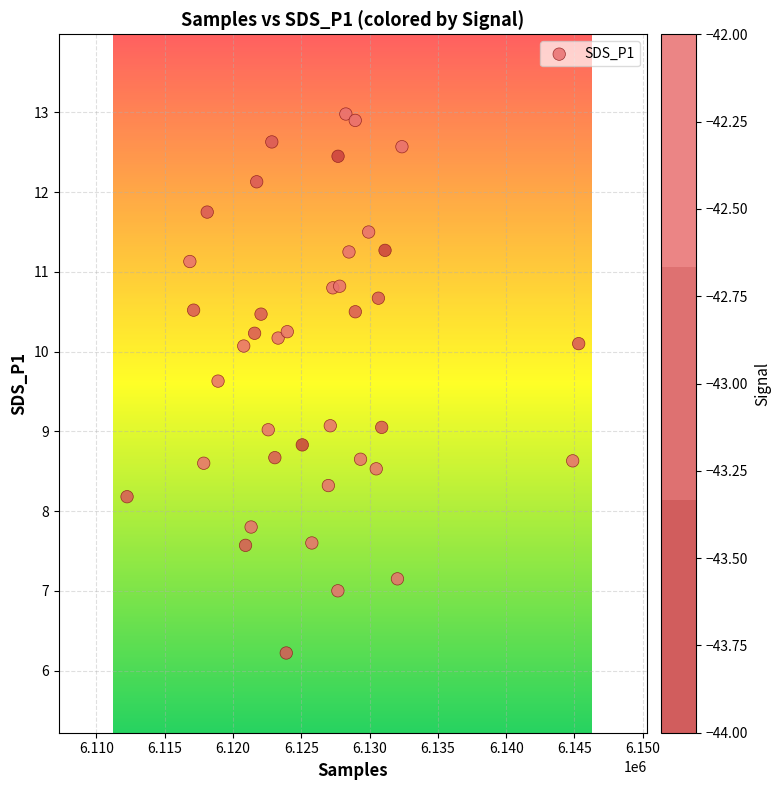

What is the range of X values (max minus min)?

33073.0